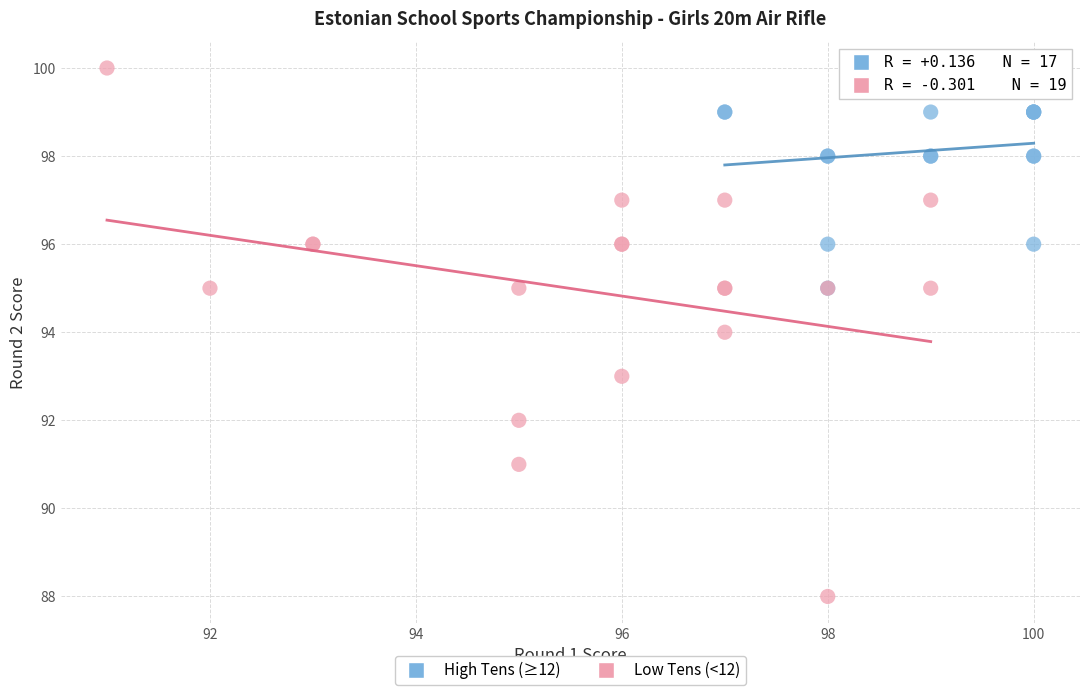

Which series has the widest spread of Y values?

Low Tens (<12)